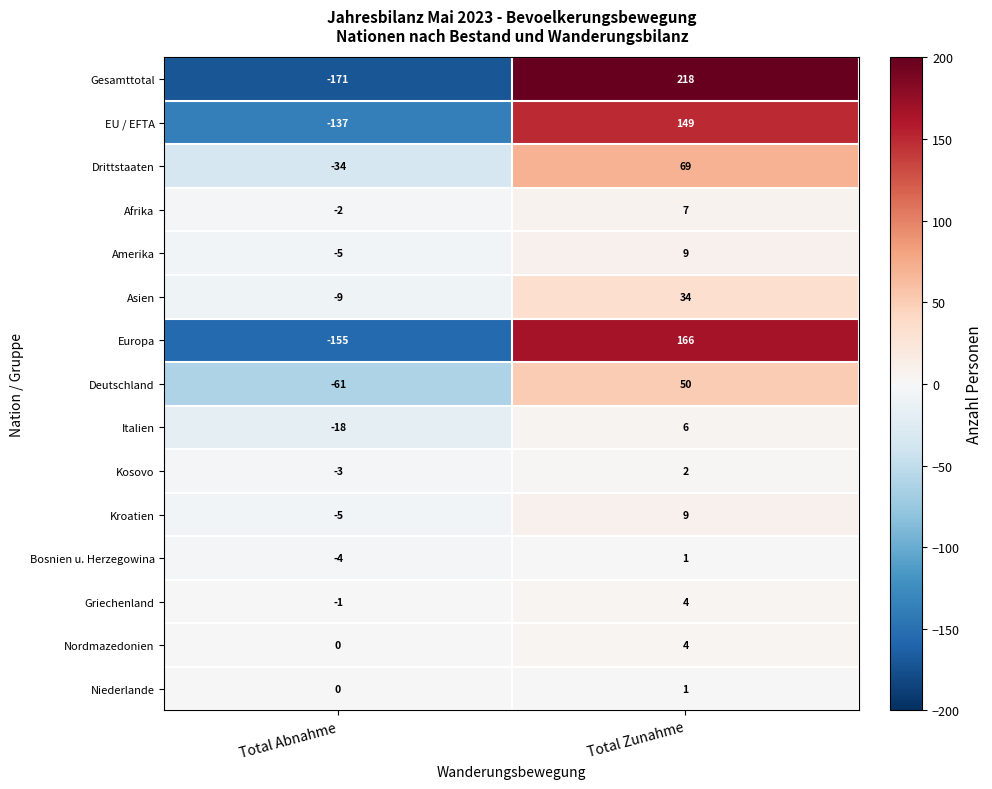

Reading right to left, what are all the values shown in this chart?

Gesamttotal: Total Zunahme=218	Total Abnahme=-171
EU / EFTA: Total Zunahme=149	Total Abnahme=-137
Drittstaaten: Total Zunahme=69	Total Abnahme=-34
Afrika: Total Zunahme=7	Total Abnahme=-2
Amerika: Total Zunahme=9	Total Abnahme=-5
Asien: Total Zunahme=34	Total Abnahme=-9
Europa: Total Zunahme=166	Total Abnahme=-155
Deutschland: Total Zunahme=50	Total Abnahme=-61
Italien: Total Zunahme=6	Total Abnahme=-18
Kosovo: Total Zunahme=2	Total Abnahme=-3
Kroatien: Total Zunahme=9	Total Abnahme=-5
Bosnien u. Herzegowina: Total Zunahme=1	Total Abnahme=-4
Griechenland: Total Zunahme=4	Total Abnahme=-1
Nordmazedonien: Total Zunahme=4	Total Abnahme=0
Niederlande: Total Zunahme=1	Total Abnahme=0